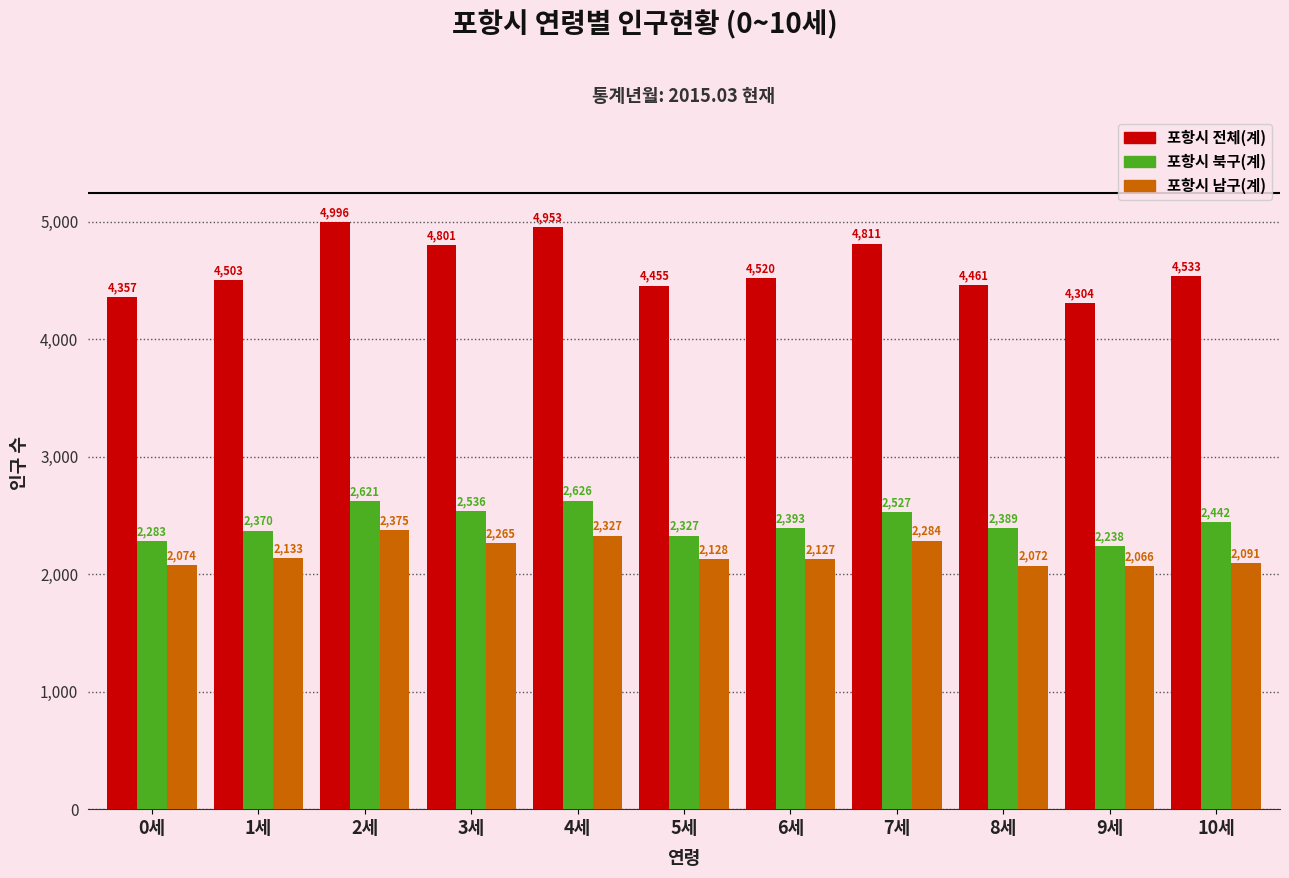

What is the total value across all series at 9세?

8608